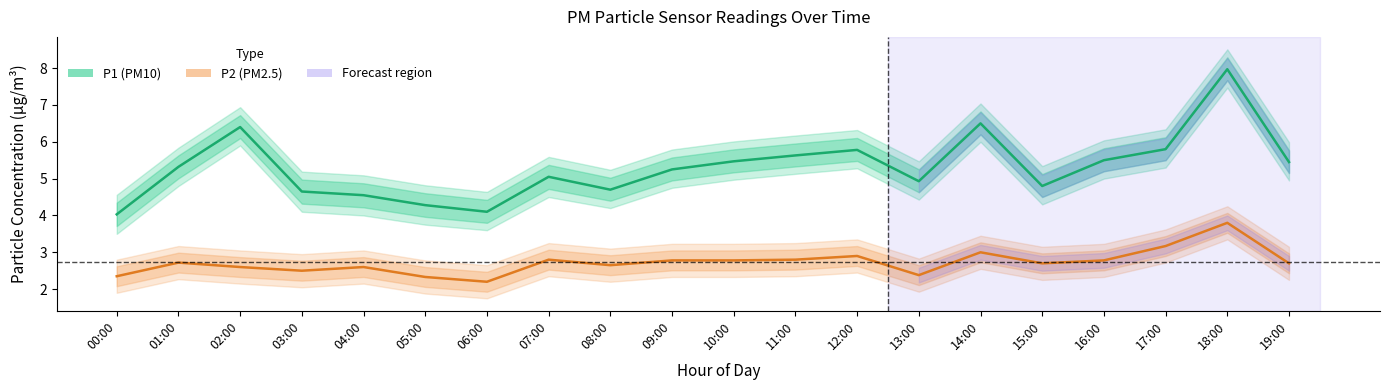

What is the maximum value for P1 (PM10)?

8.0